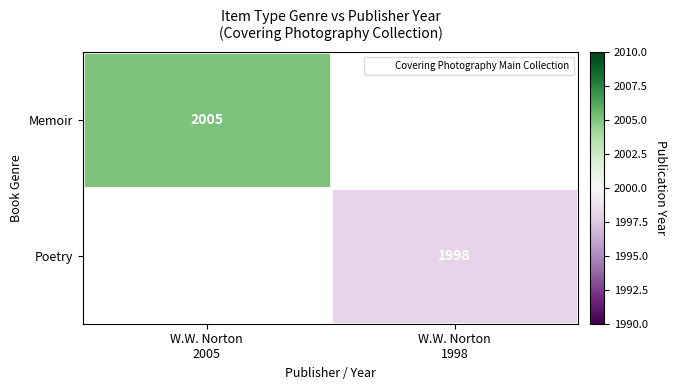

The value of Memoir at W.W. Norton 2005 is 2005.0. True or false?

True